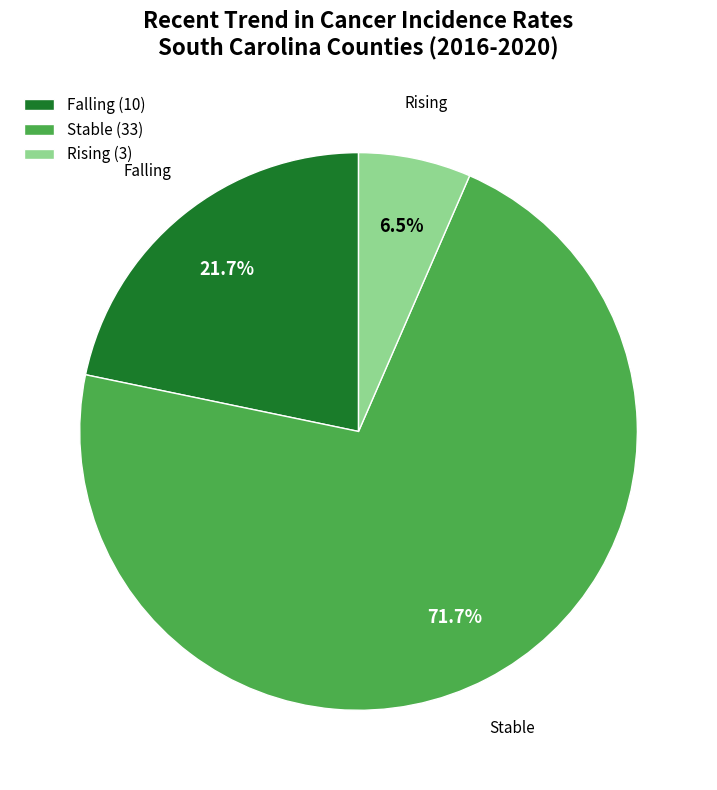

Which category accounts for the majority?

Stable (33)